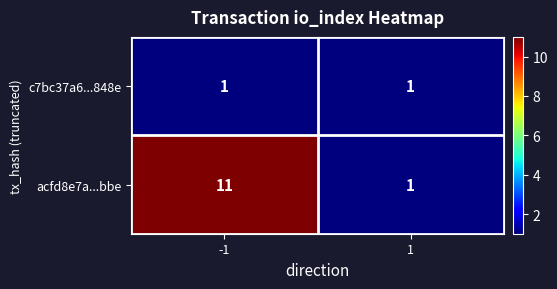

True or false: c7bc37a6...848e has a value of 2 at -1.

False